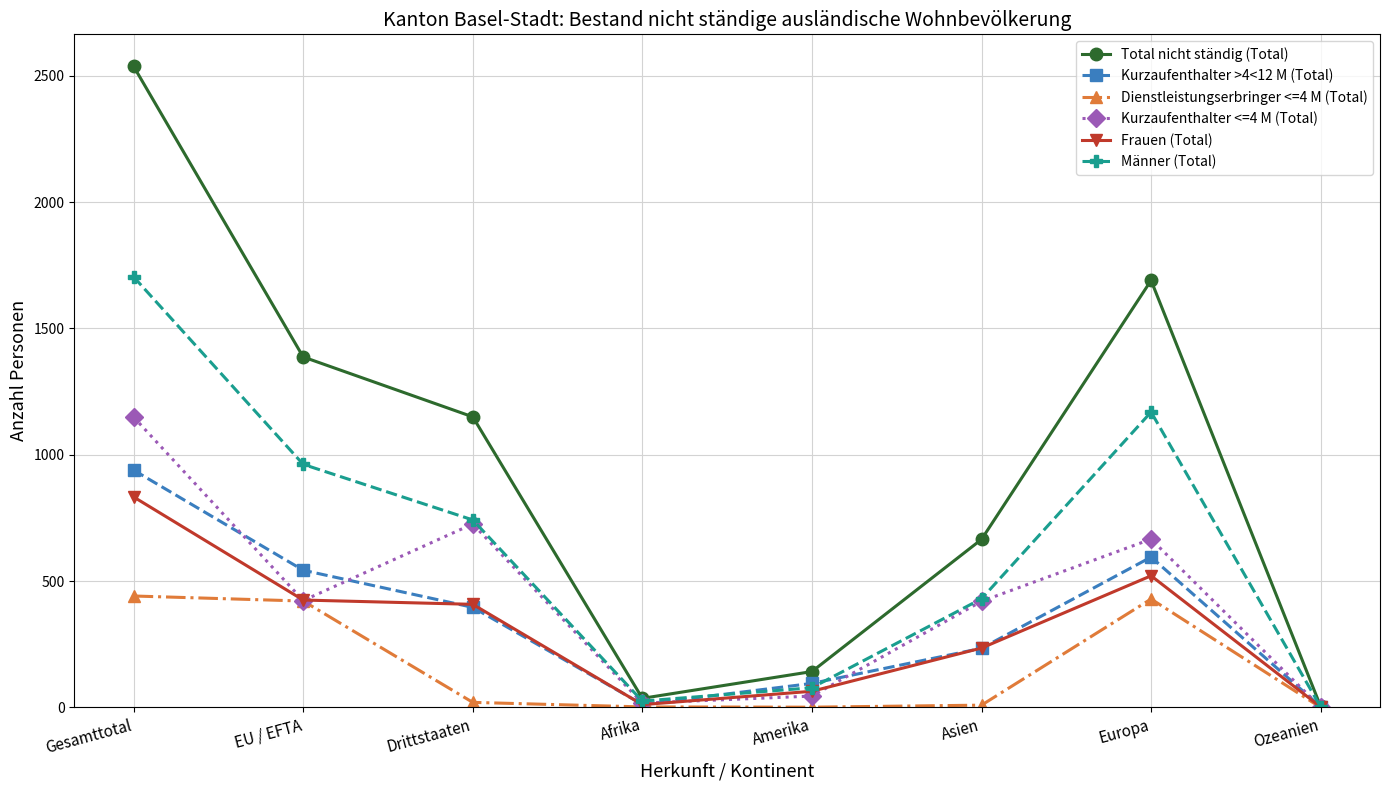

Count the number of data series in this chart.

6